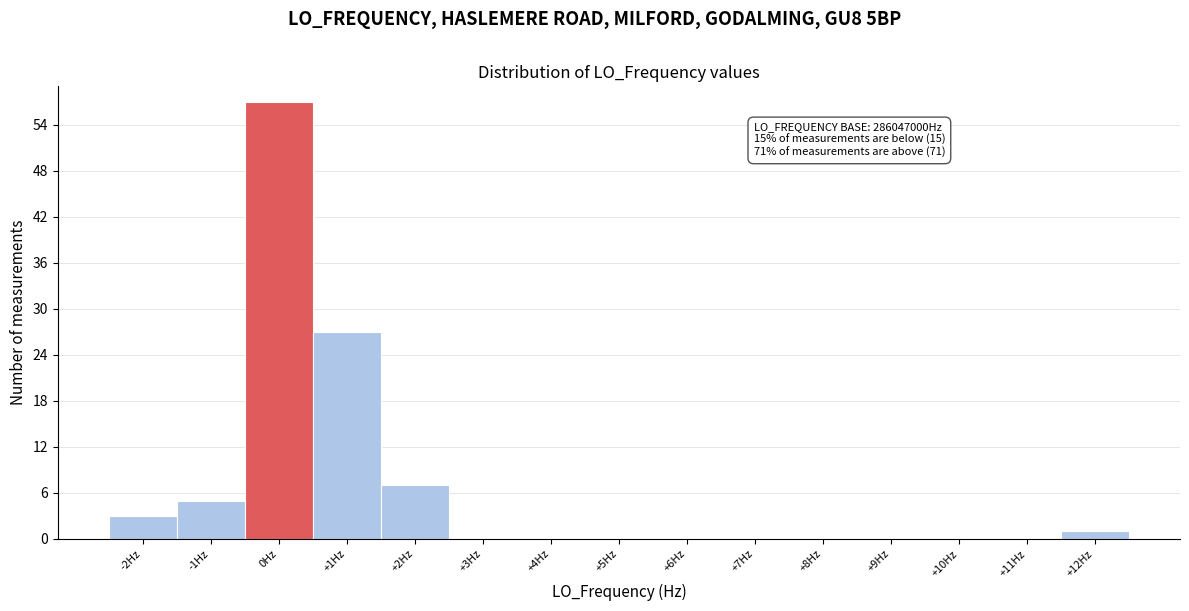

Over which range of the x-axis is the bar tallest?

-0.4 to 0.6